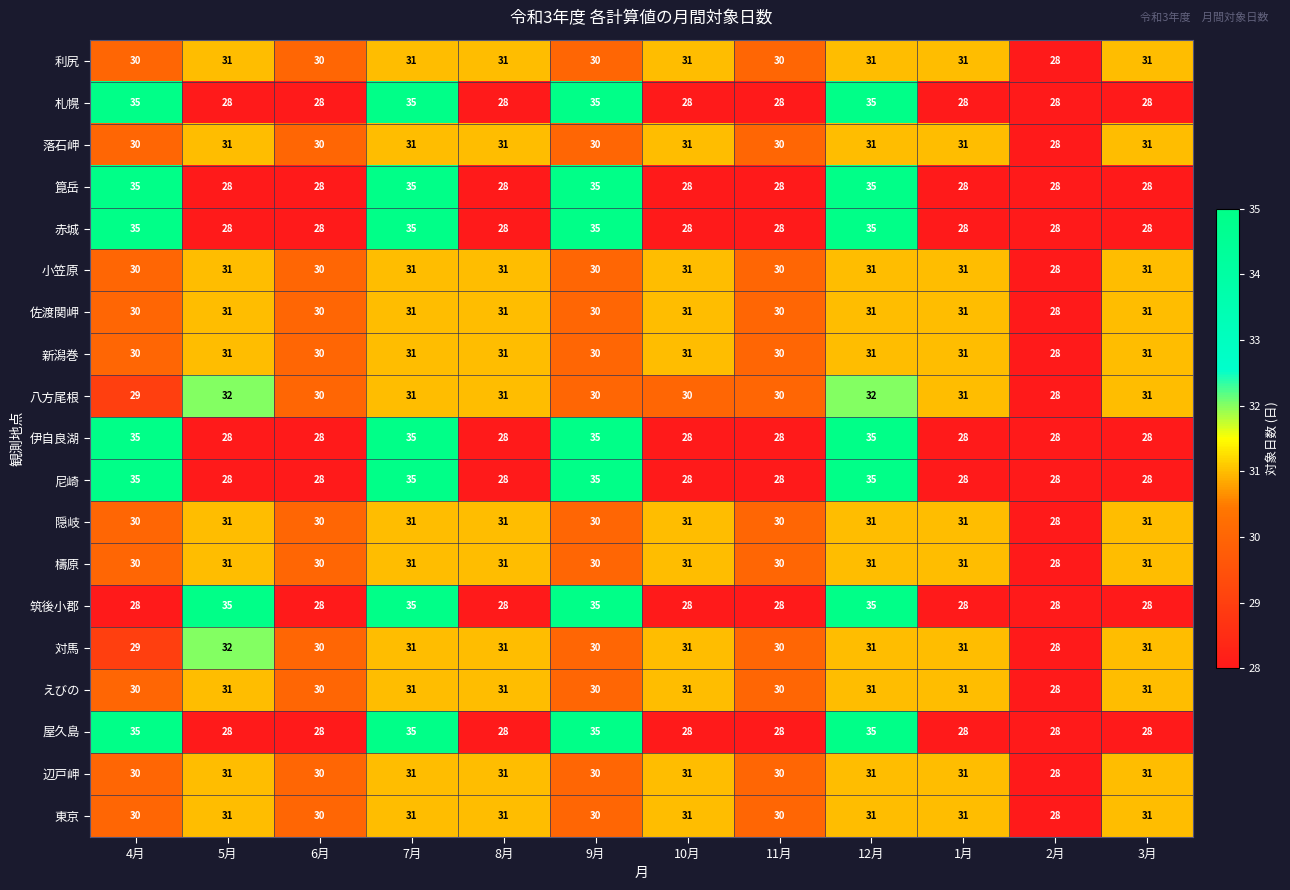

At which category is the sum across all series the highest?

12月